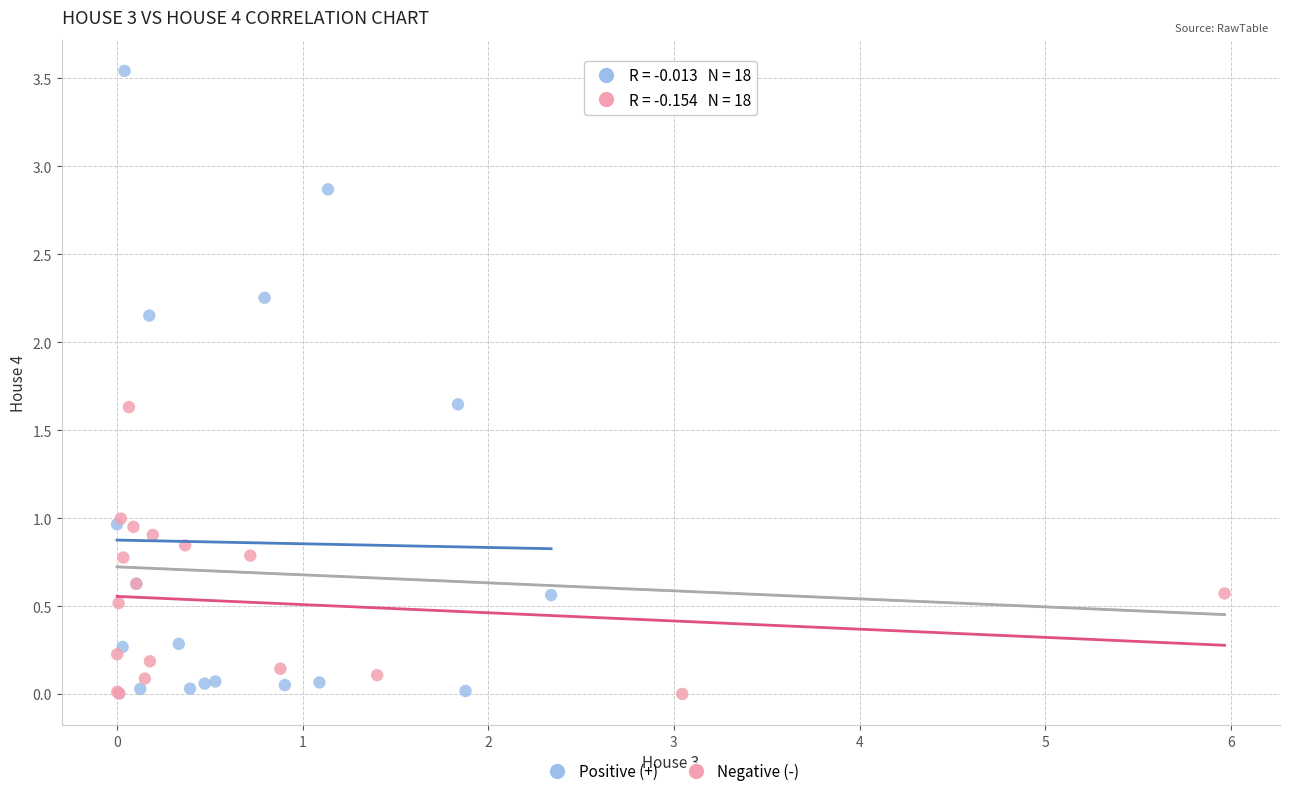

Which series contains the highest Y value?

Positive (+)